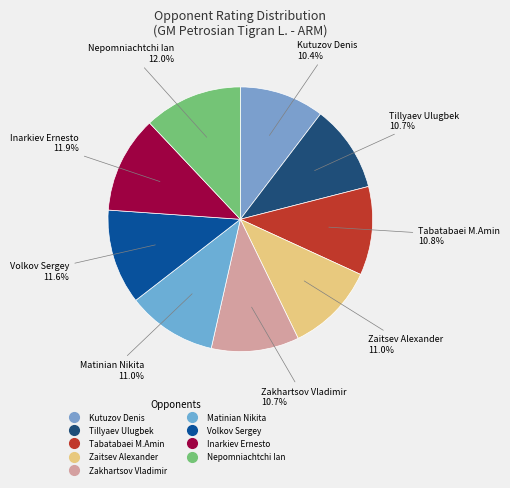

Count the number of slices in the pie.

9